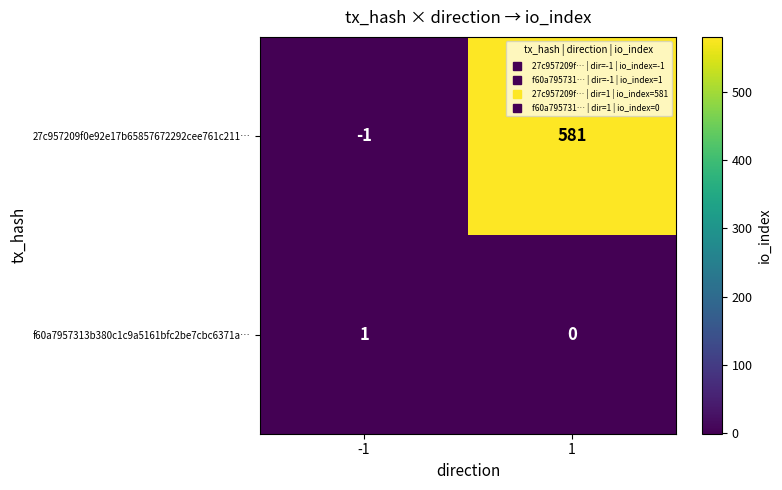

What is the maximum value shown in the chart?

581